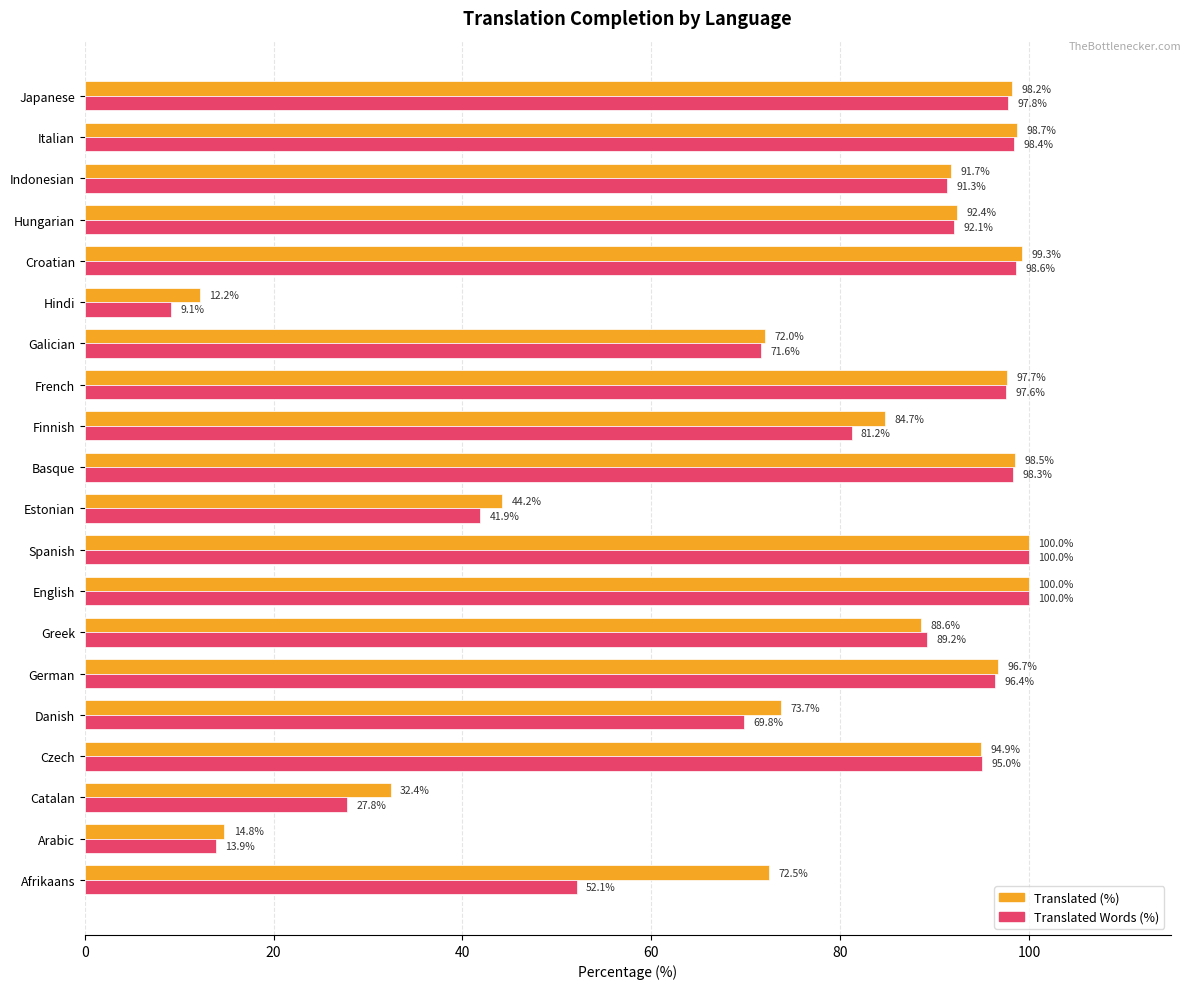

What is the spread (max minus min) of values at Galician?

0.4